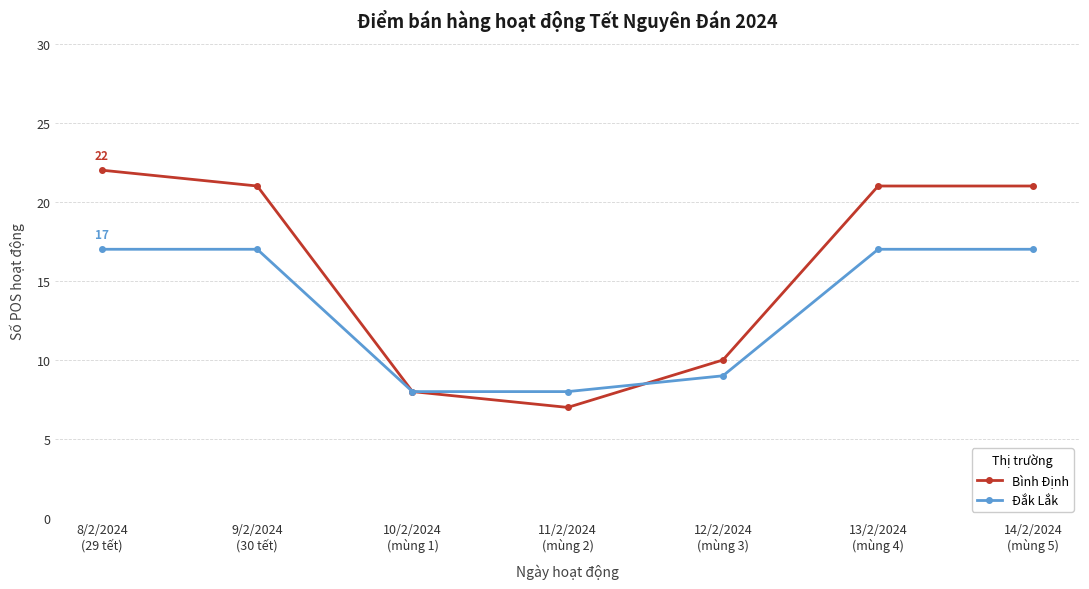

What is the difference between the maximum and minimum values in the Bình Định series?

15